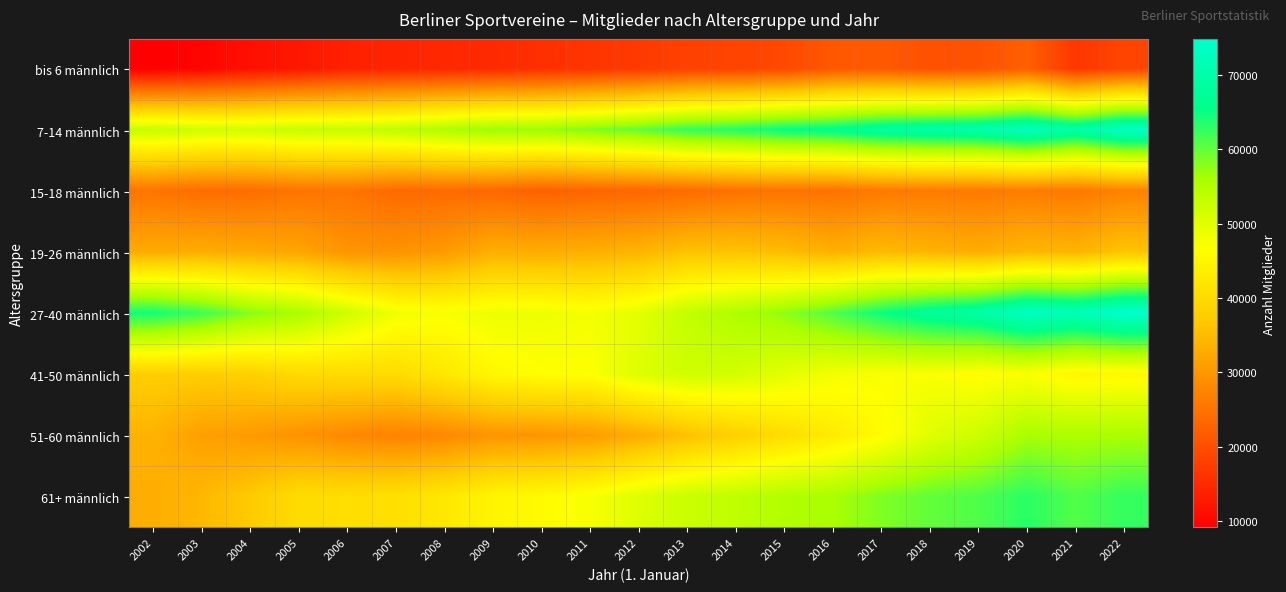

What is the greatest value displayed?

74840